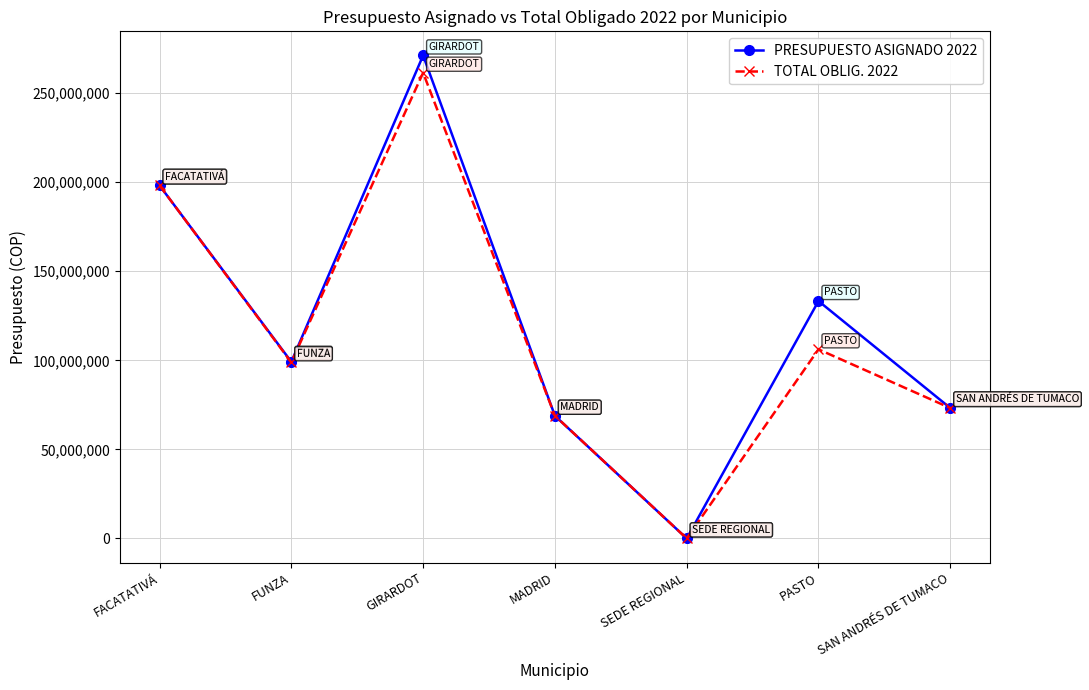

At which category is the sum across all series the highest?

GIRARDOT